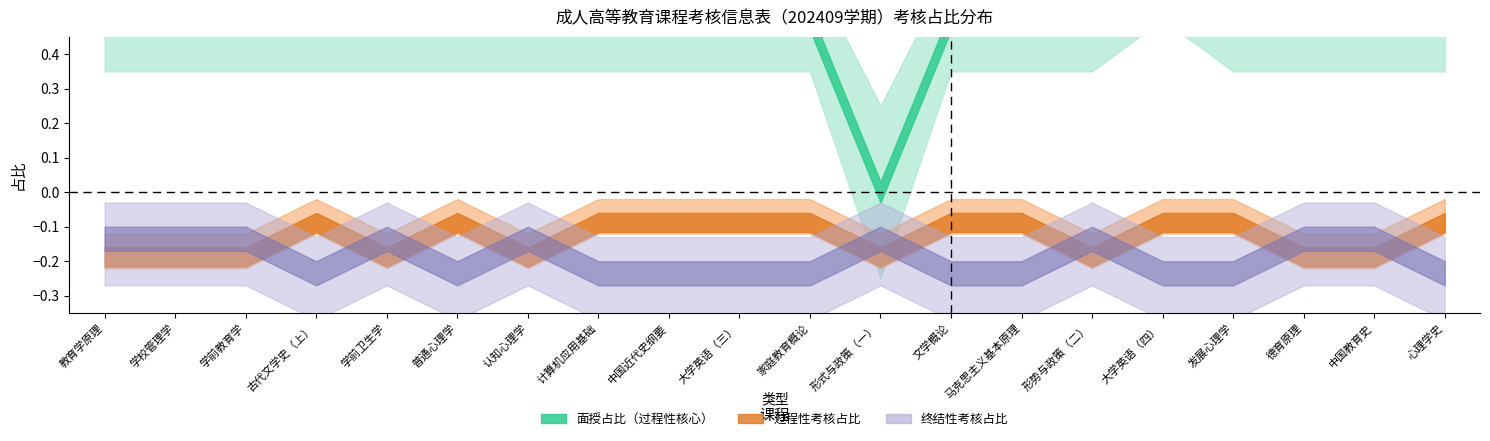

Which has a higher value, 普通心理学 or 形式与政策（一）?

普通心理学